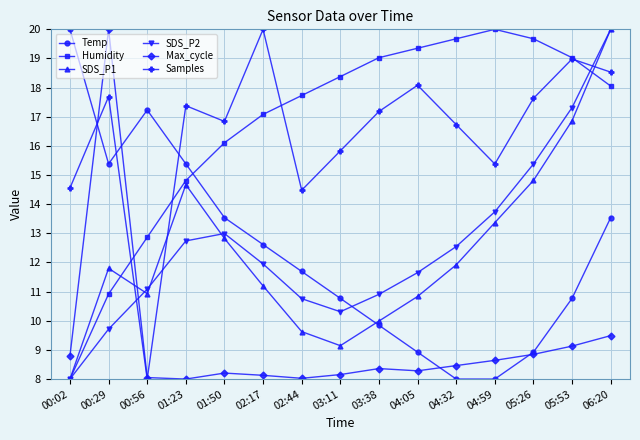

What is the label of the 5th point from the right?

04:32